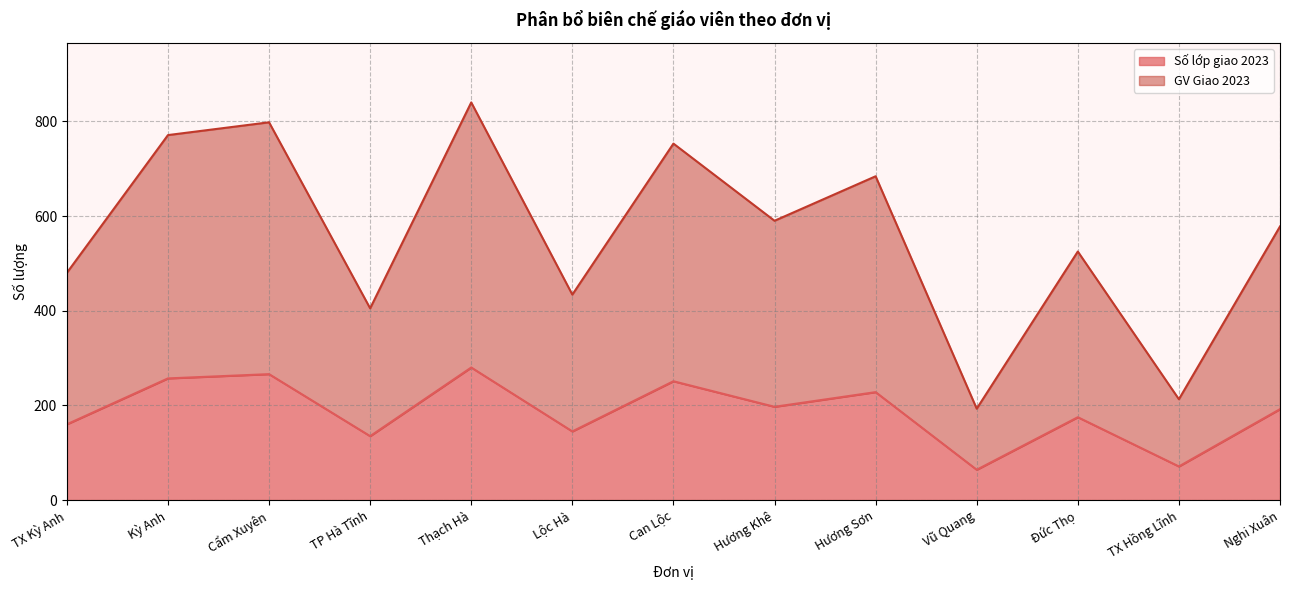

What is the label of the 1st point from the right?

Nghi Xuân